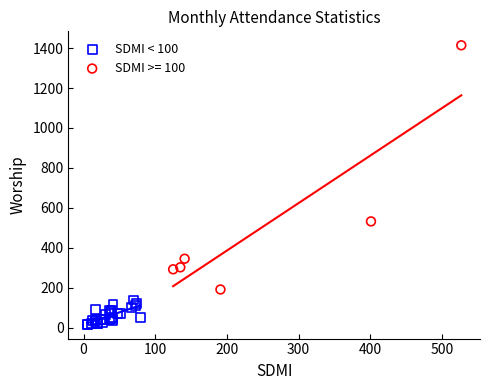

Which series has the largest Y range (max minus min)?

SDMI >= 100